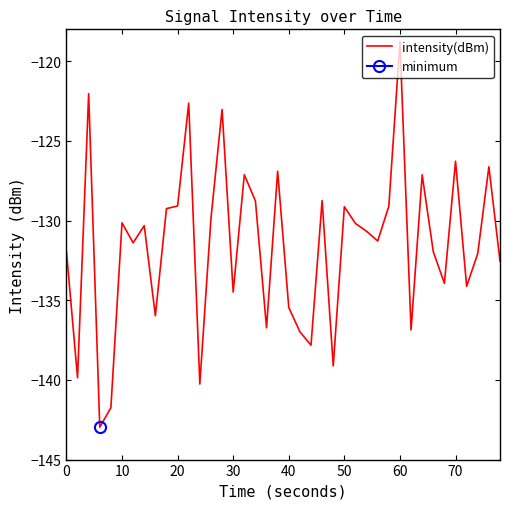

Is it true that intensity(dBm) equals -134.5 at 30?

True